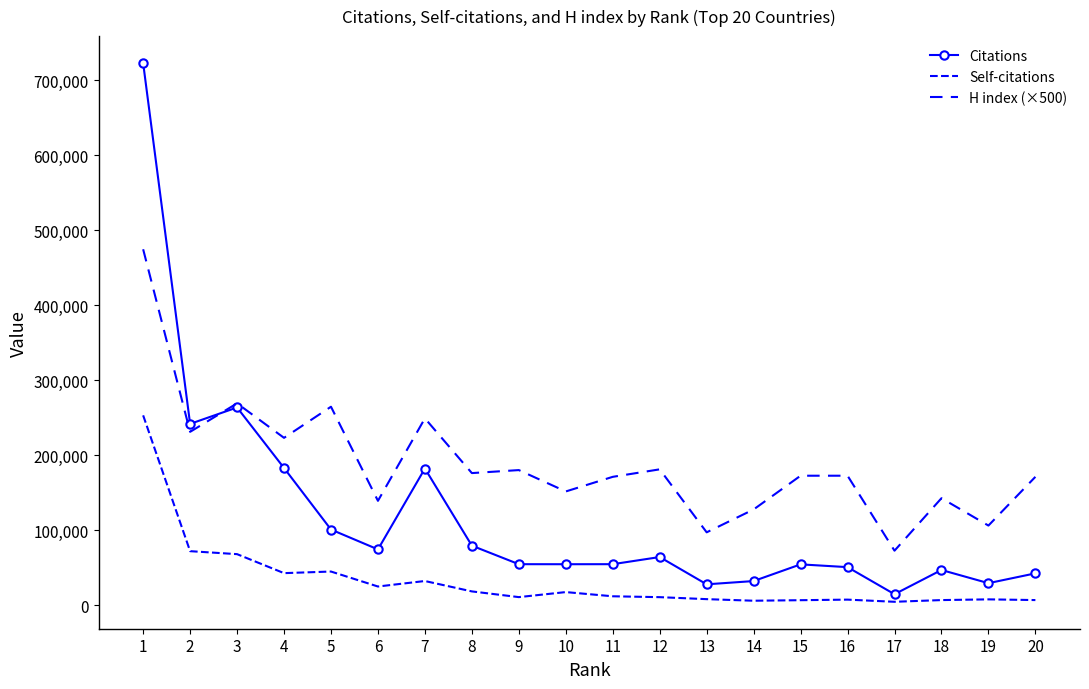

Is the value of H index (×500) at 13 greater than the value of Citations at 19?

Yes